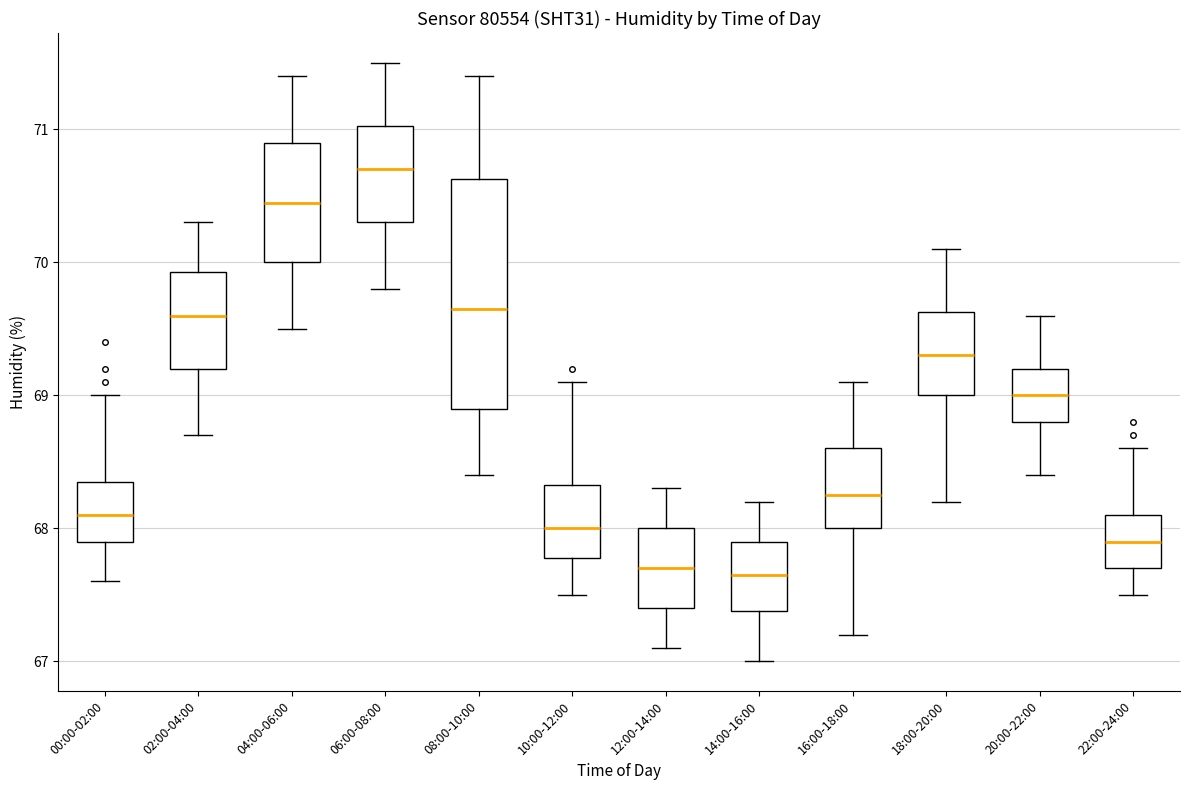

Comparing the boxes themselves (not the whiskers), which one is the tallest?

08:00-10:00